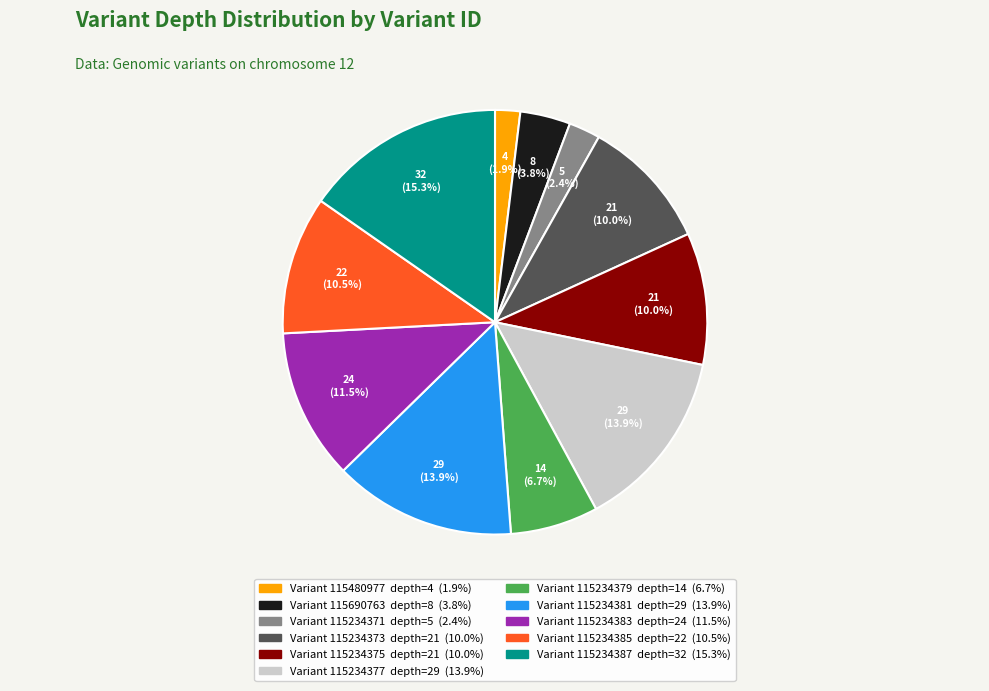

Does any single category account for the majority?

No